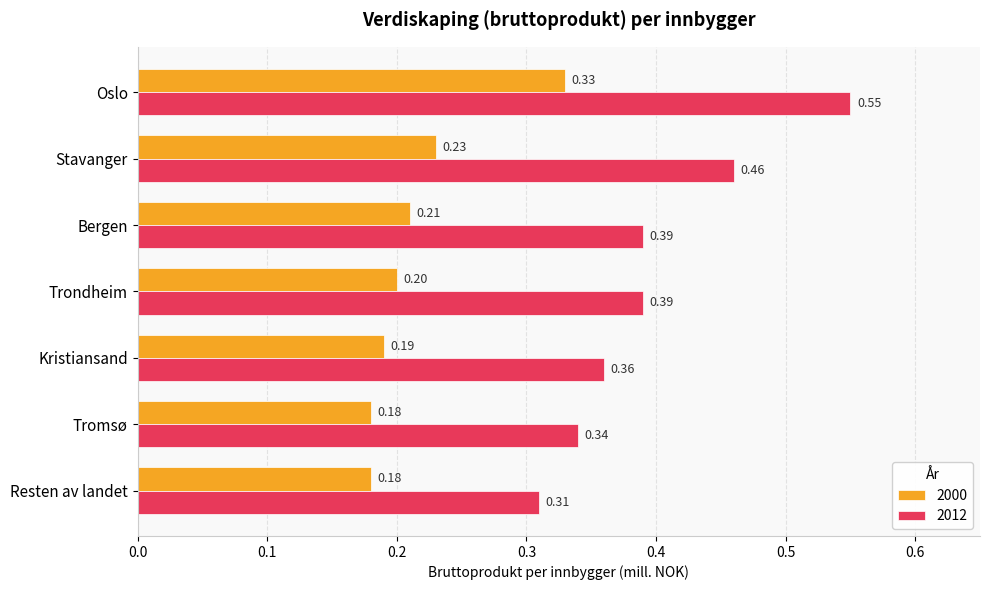

What is the sum of the 2012 values at Oslo and Bergen?

0.9